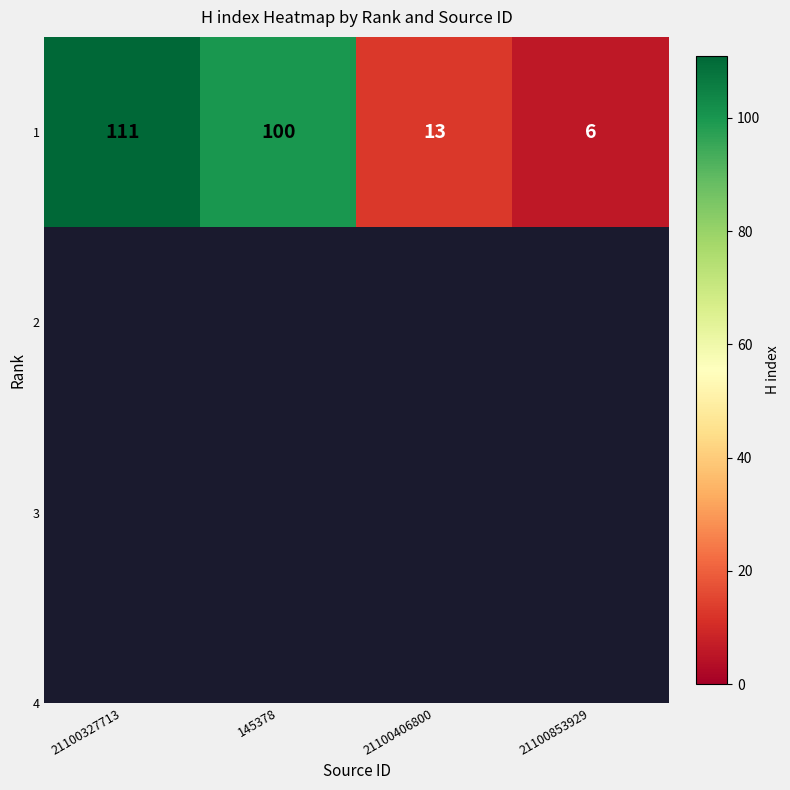

Rank the categories by value from highest to lowest.

21100327713, 145378, 21100406800, 21100853929